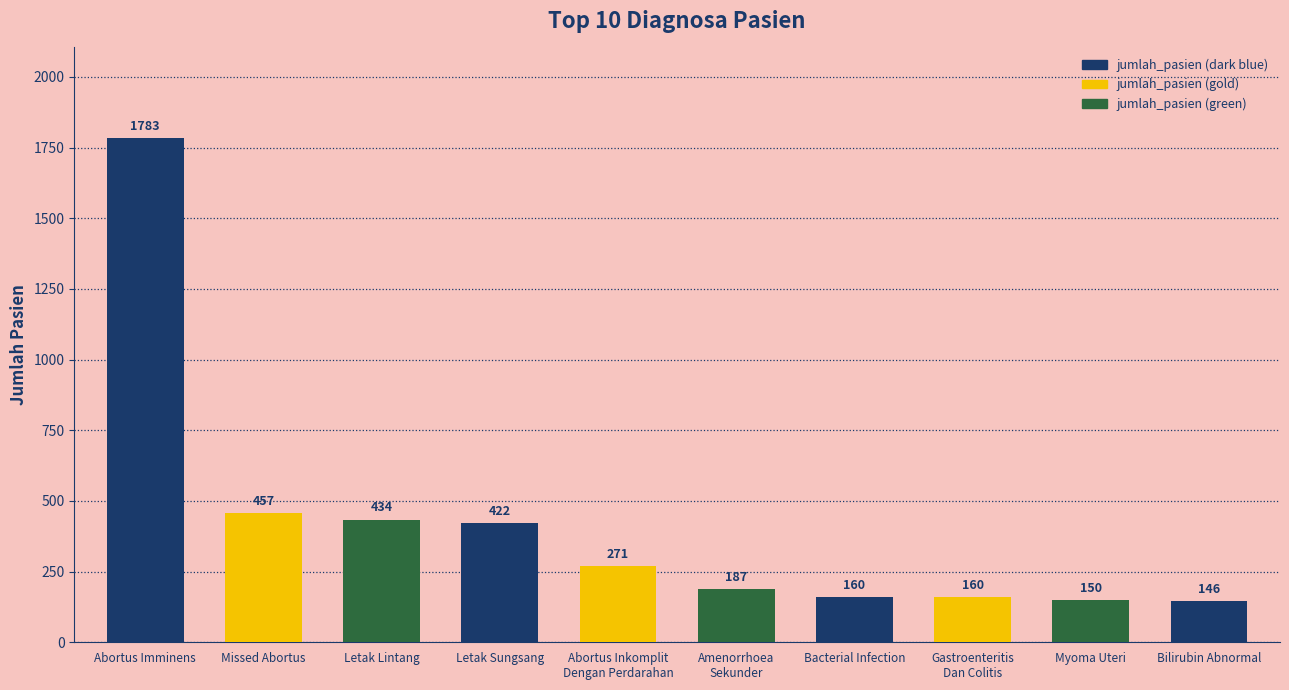

How many categories are shown in the chart?

10